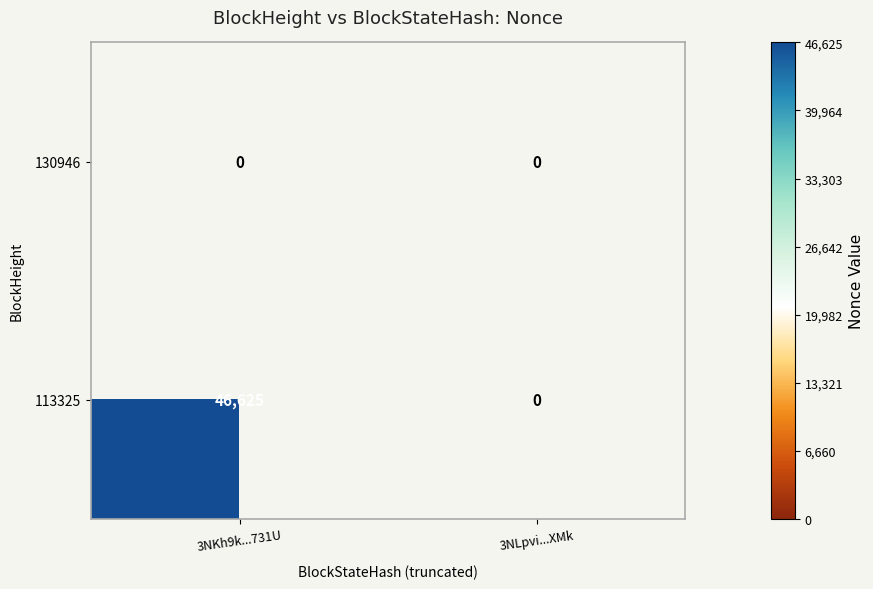

Which series has the widest spread of values?

113325